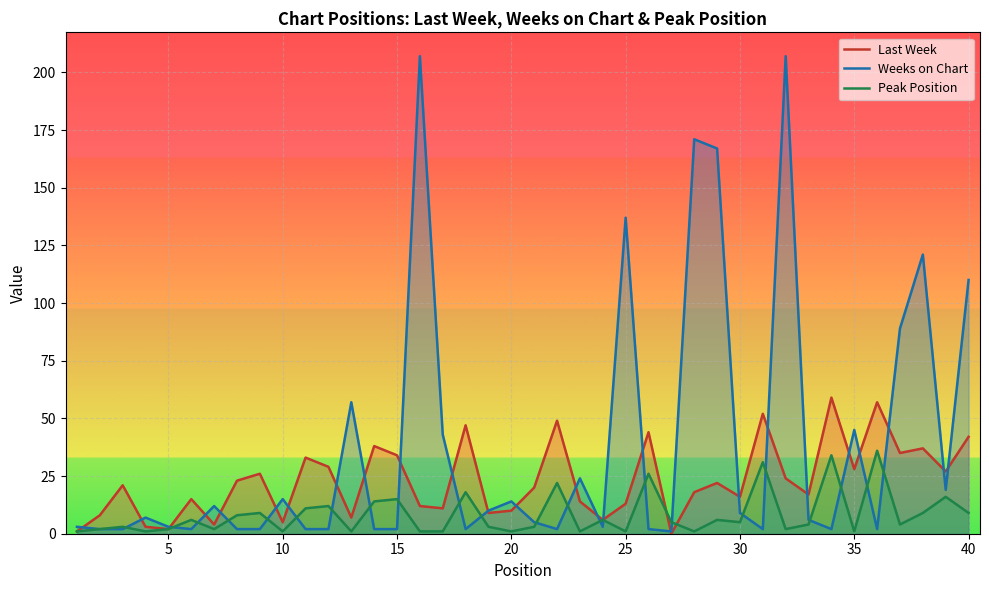

How many data points in Last Week are less than 21?

20